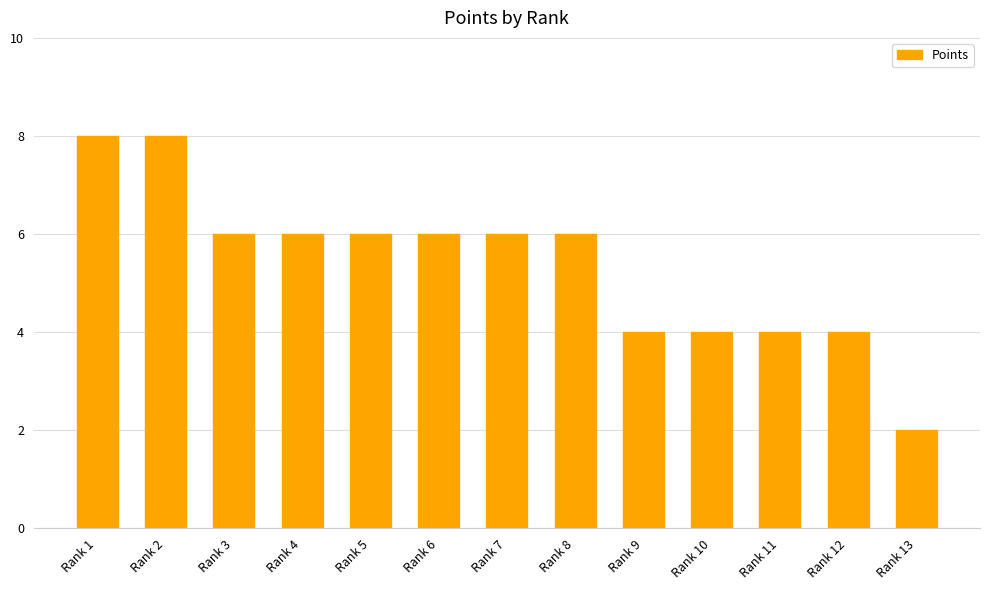

What is the sum of the values at Rank 11 and Rank 9?

8